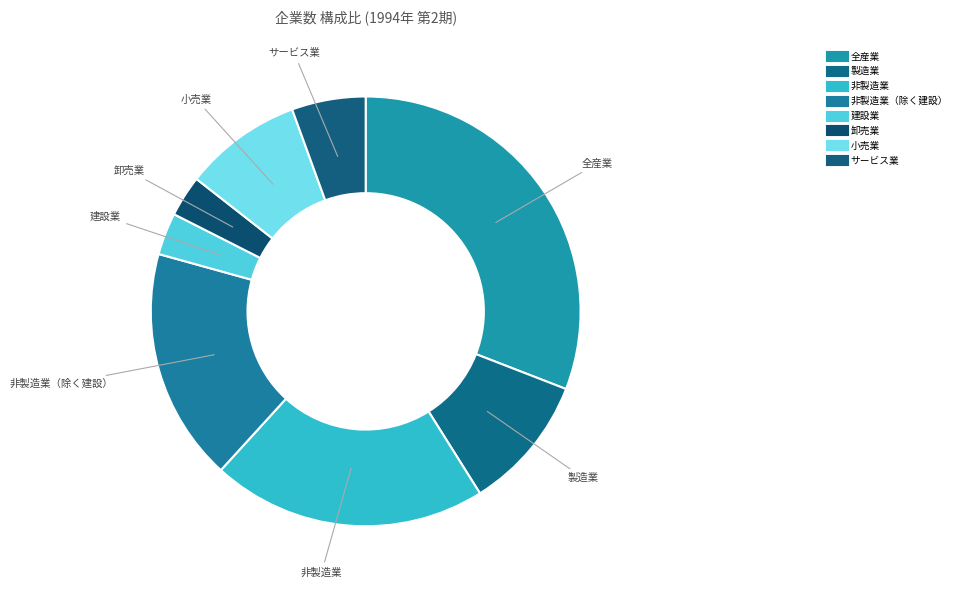

Count the number of slices in the pie.

8